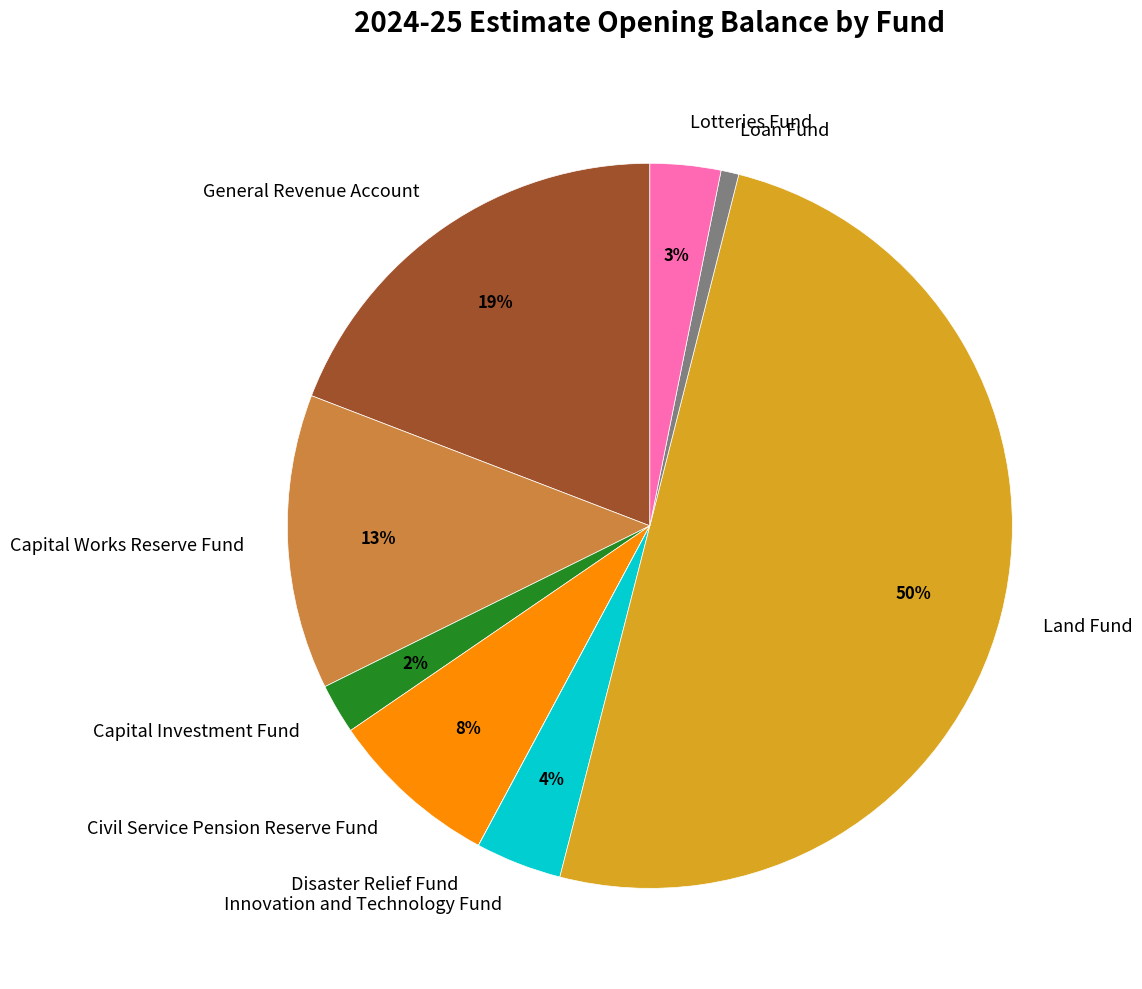

To the nearest percent, what is the difference between the largest and smallest slice percentages?

50%